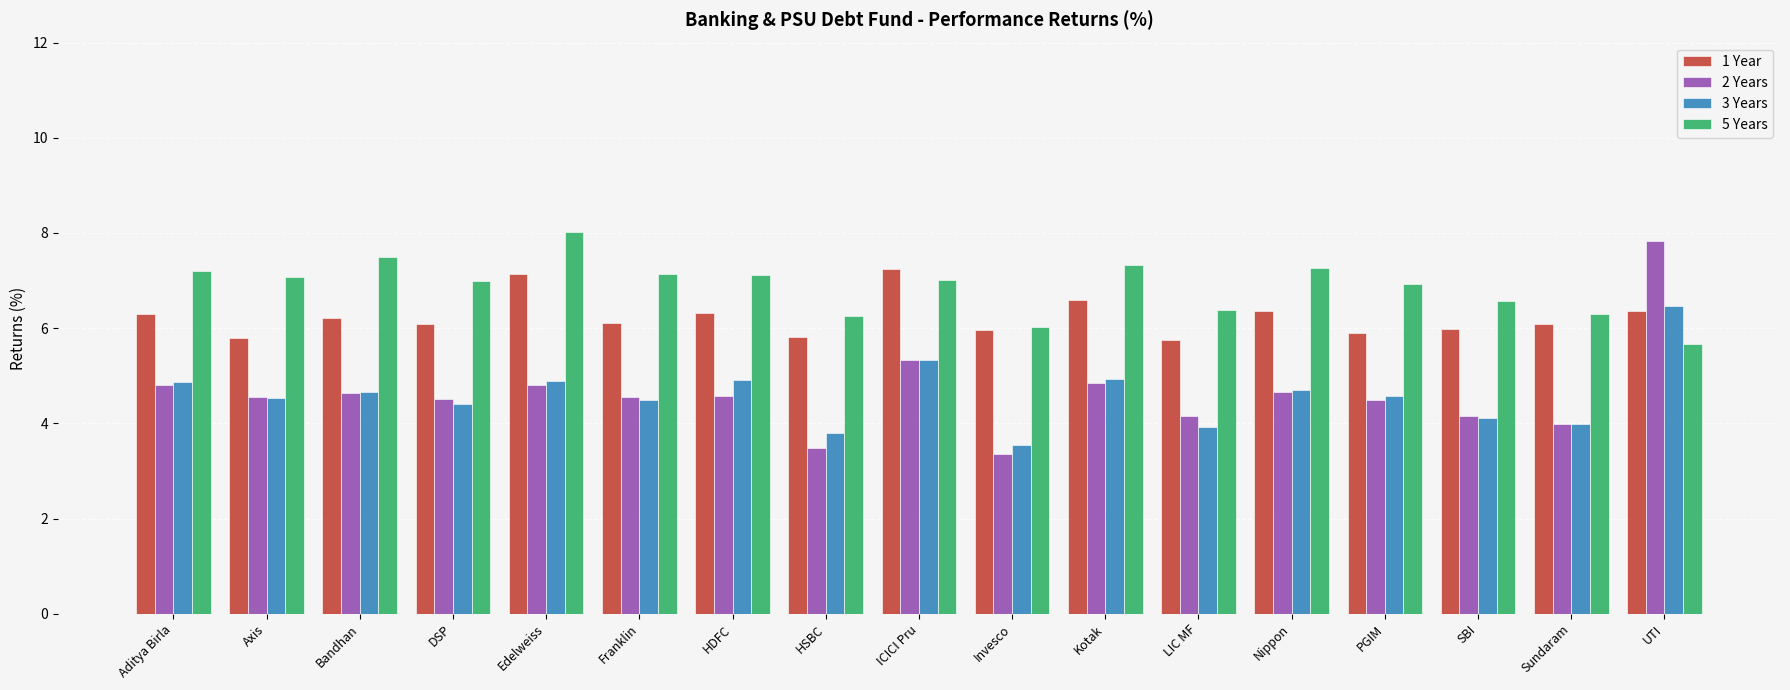

Between ICICI Pru and UTI, which series saw the biggest shift?

2 Years